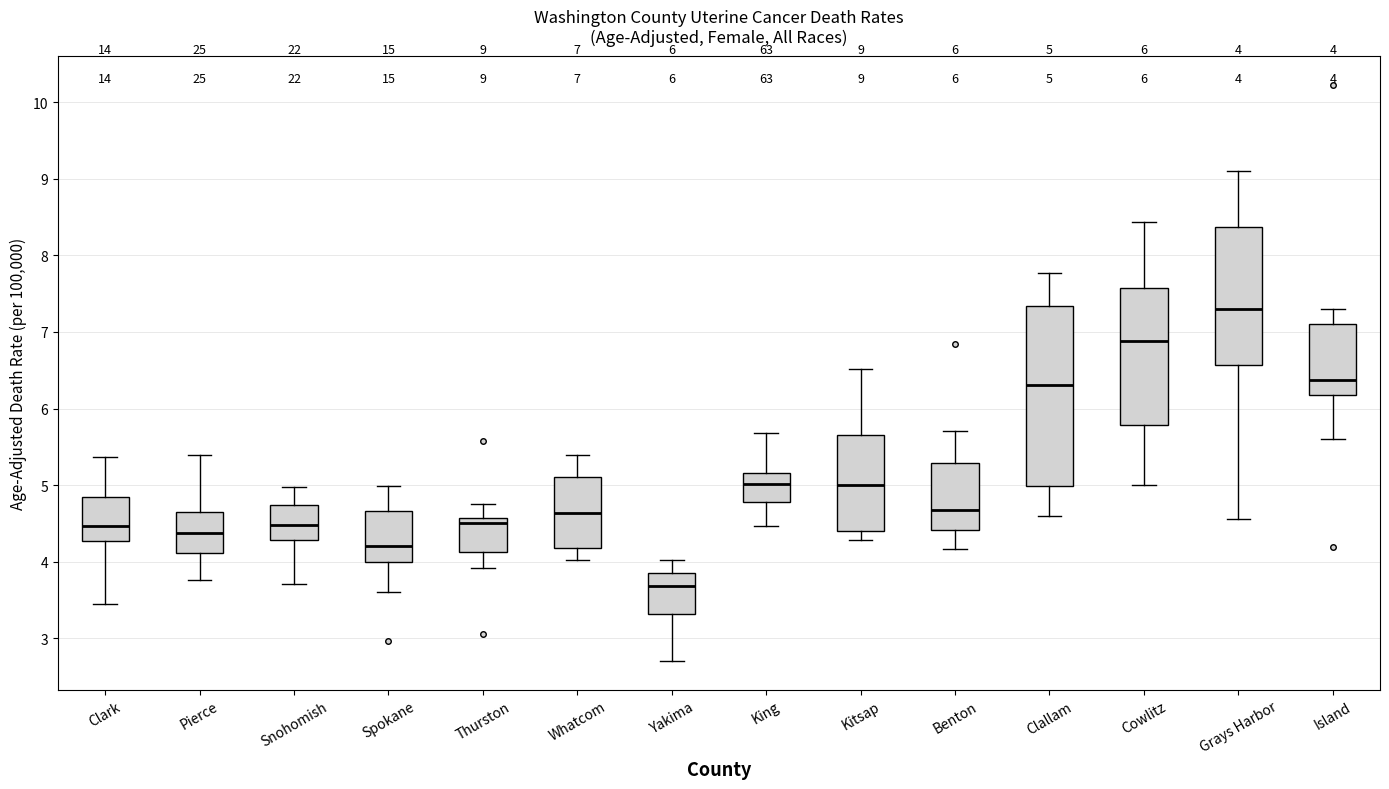

Comparing the boxes themselves (not the whiskers), which one is the tallest?

Clallam